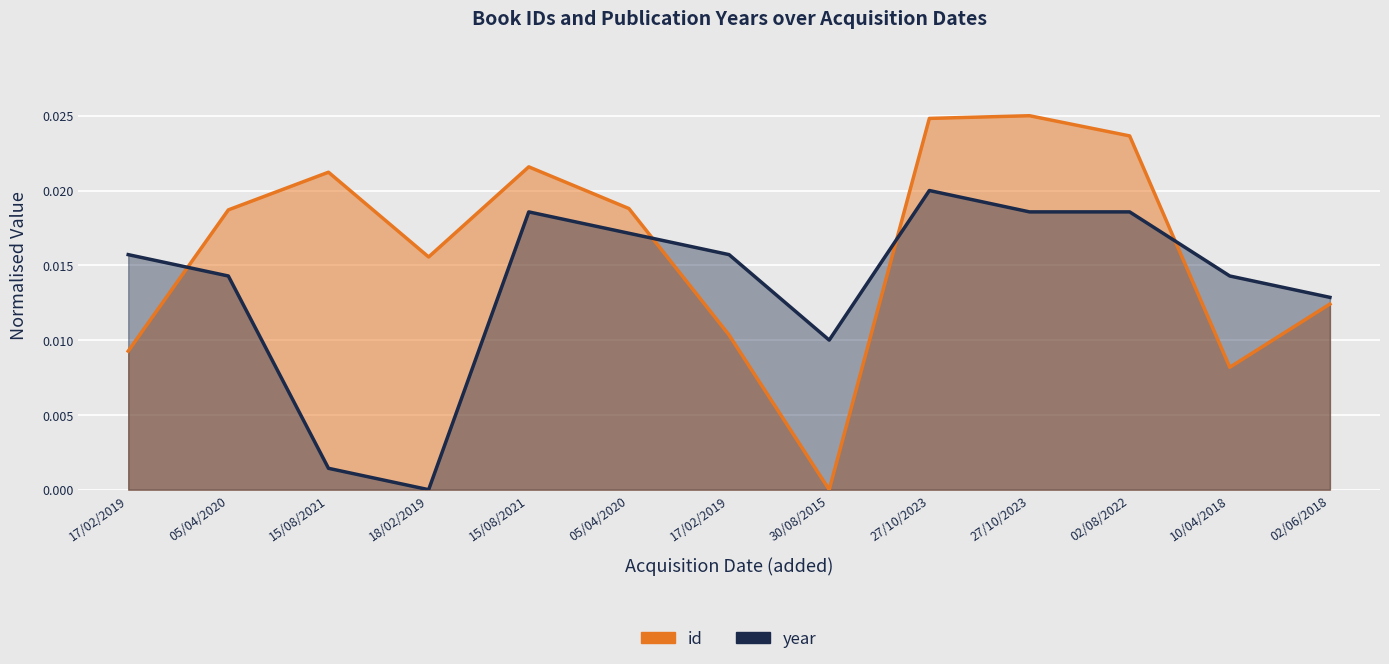

How many lines are shown in the chart?

2